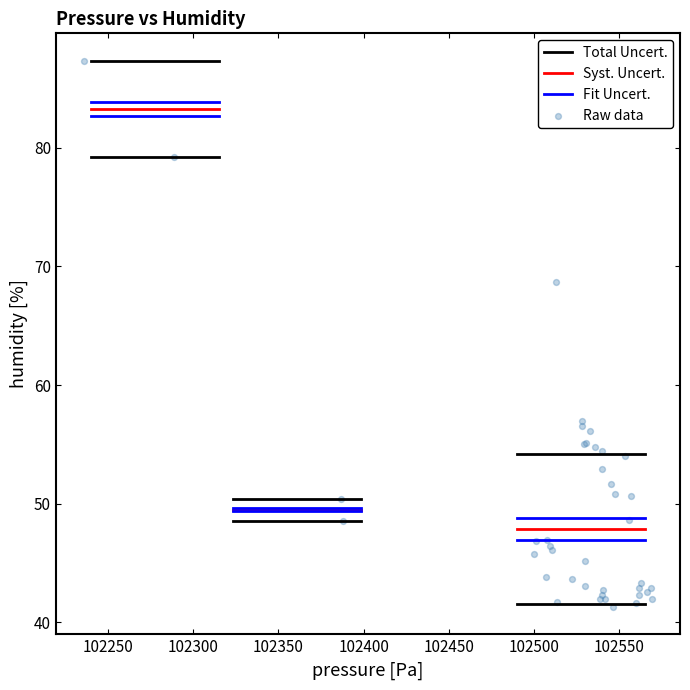

What Y value in the scatter plot is closest to 64?

68.7